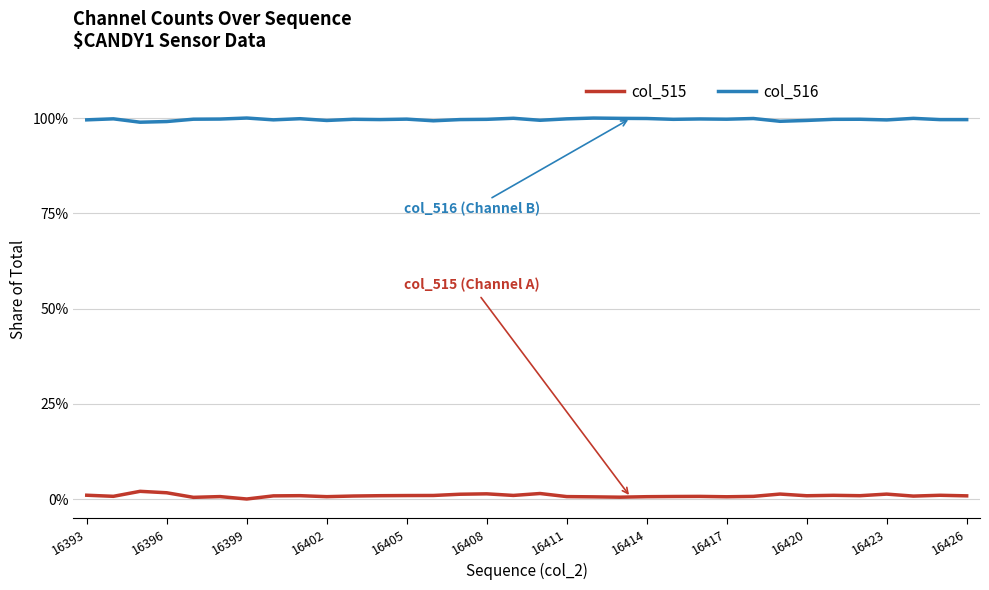

Does the chart display data point markers on the line(s)?

No